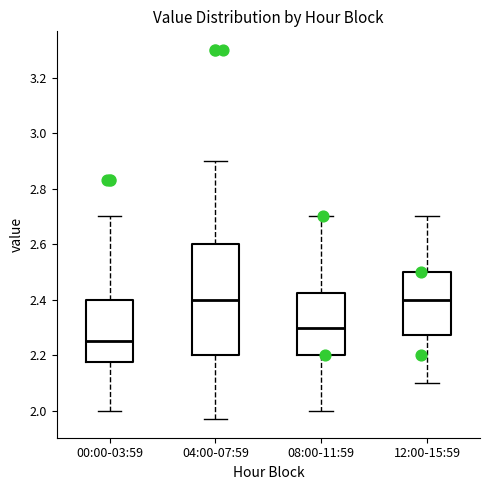

Which box is the tallest, from its lower edge to its upper edge?

04:00-07:59